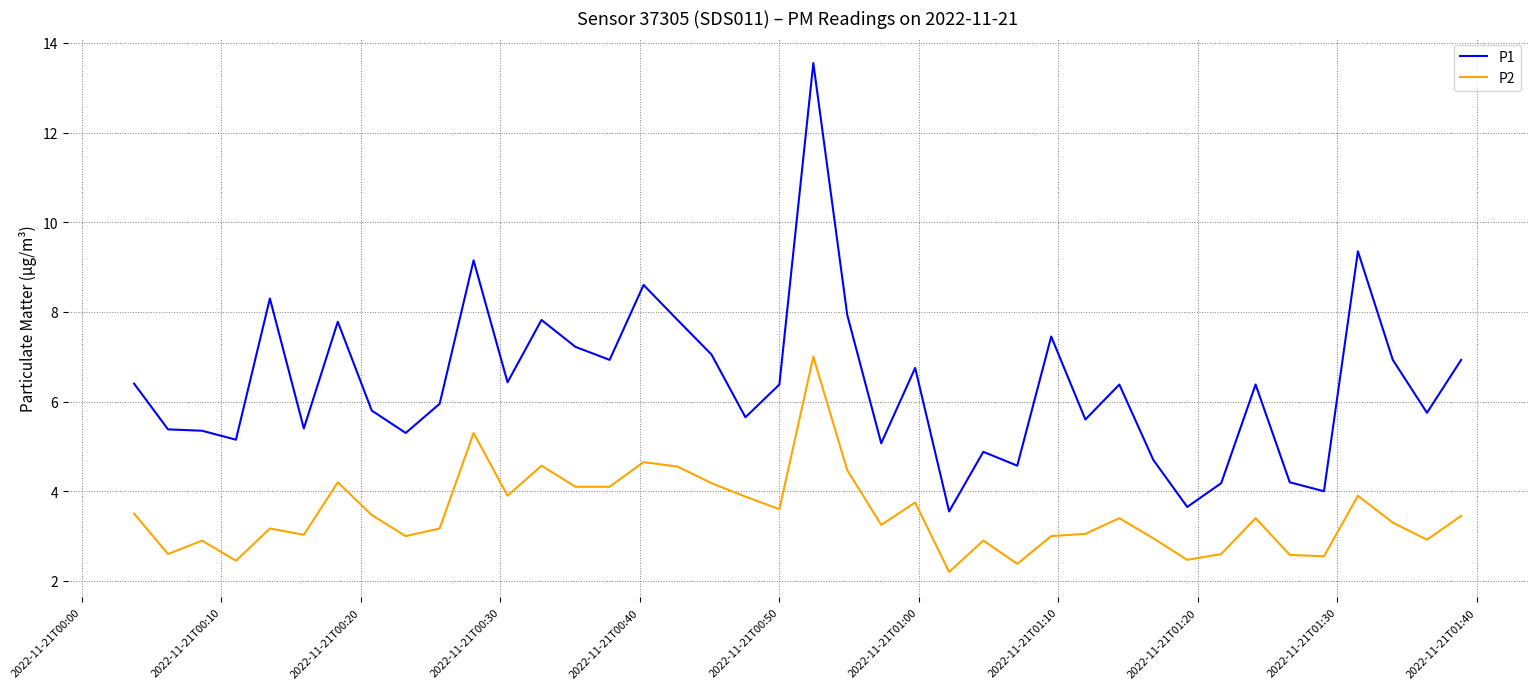

True or false: P1 and P2 intersect in this chart.

False